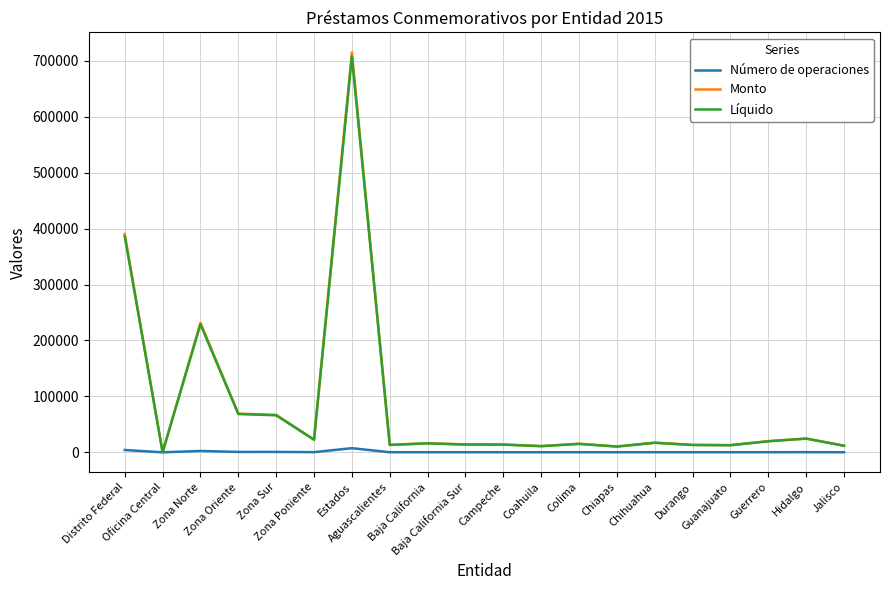

Which series has the largest range (max minus min)?

Monto